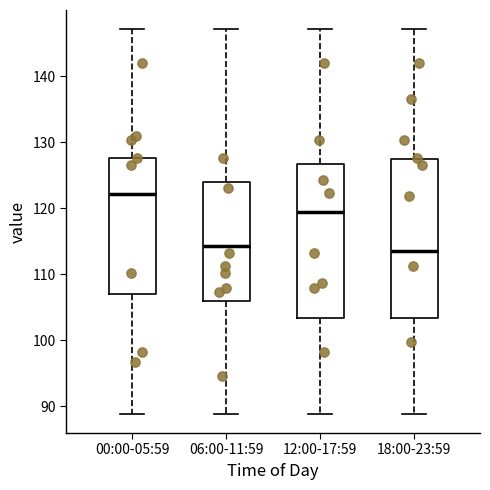

Where is the upper edge of the box for 12:00-17:59 on the y-axis? The values are not printed on the chart, so give them approximately, as read against the axis.

127